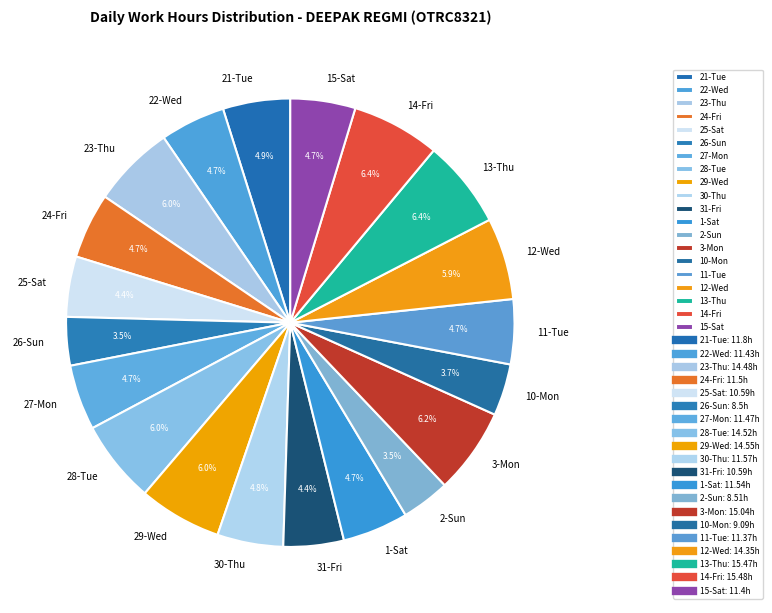

Does 31-Fri represent more than half of the total?

No